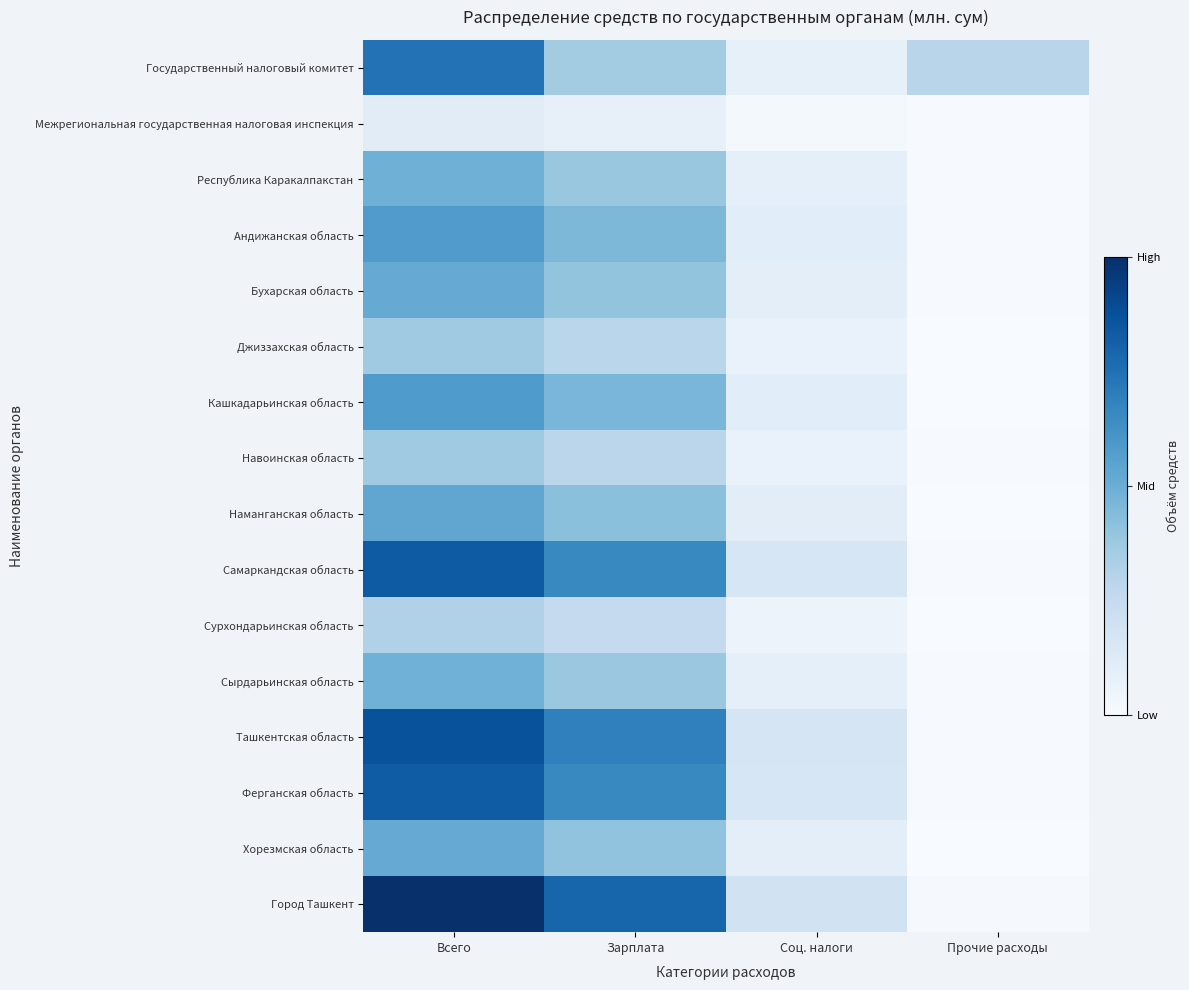

Count the number of categories in the chart.

4